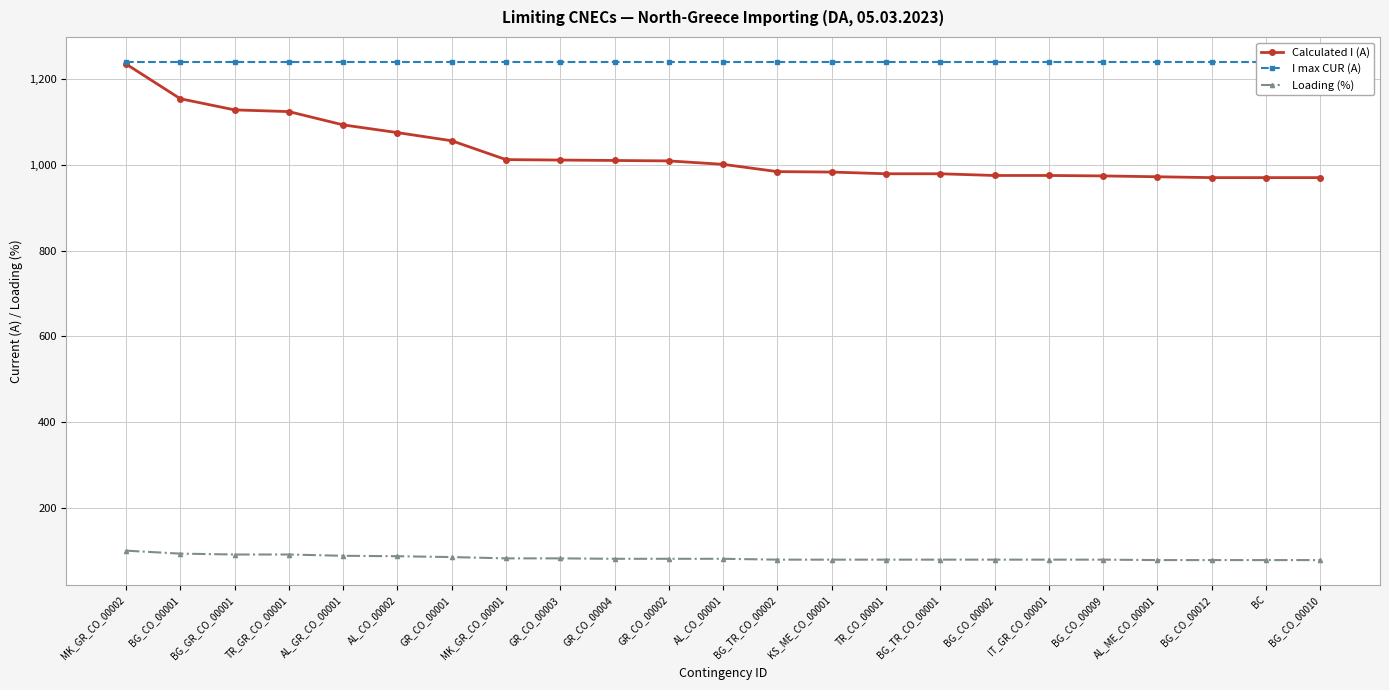

What is the approximate value of Loading (%) at TR_GR_CO_00001, to the nearest 10?

90